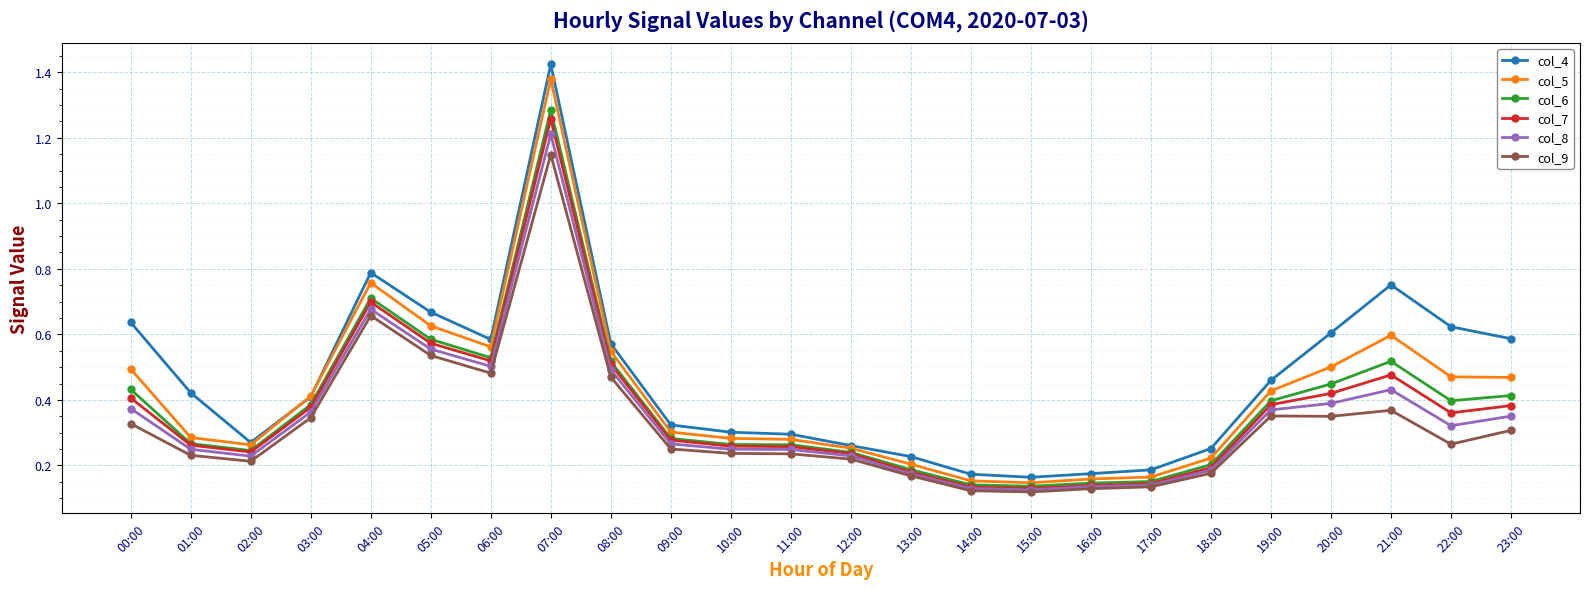

What is the difference between the maximum and minimum values in the col_5 series?

1.2